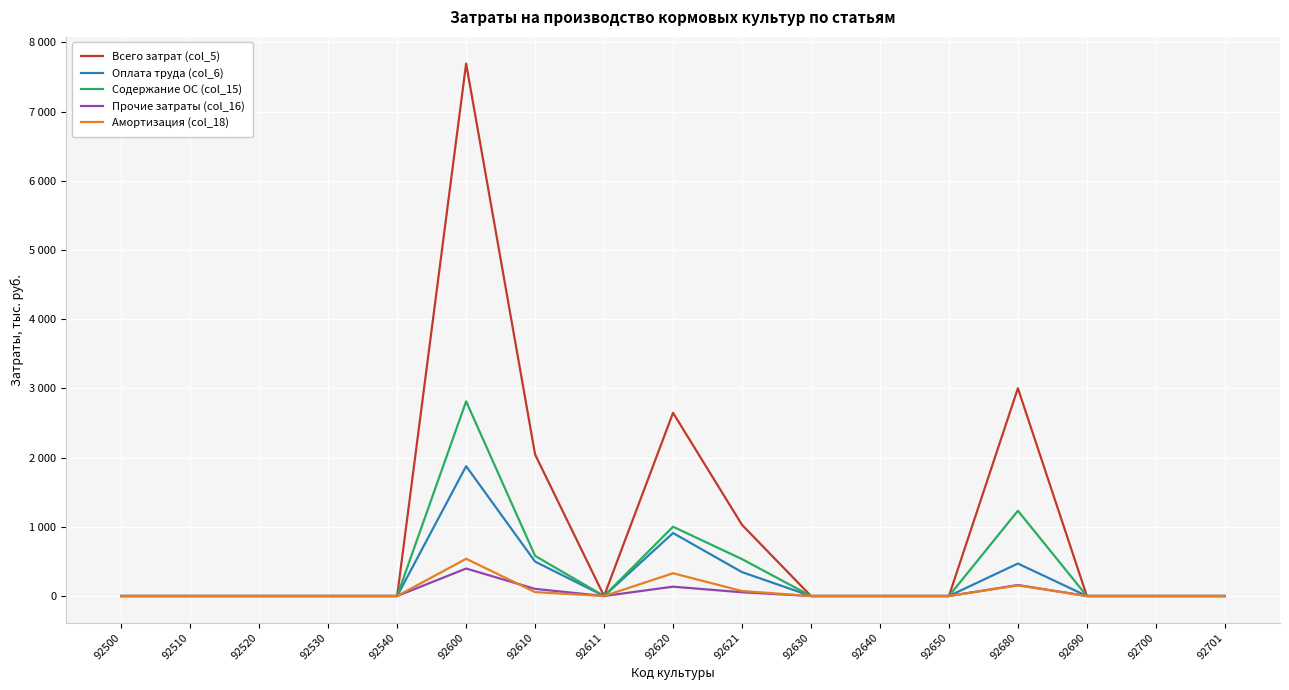

What are all the series names shown in the legend?

Всего затрат (col_5), Оплата труда (col_6), Содержание ОС (col_15), Прочие затраты (col_16), Амортизация (col_18)